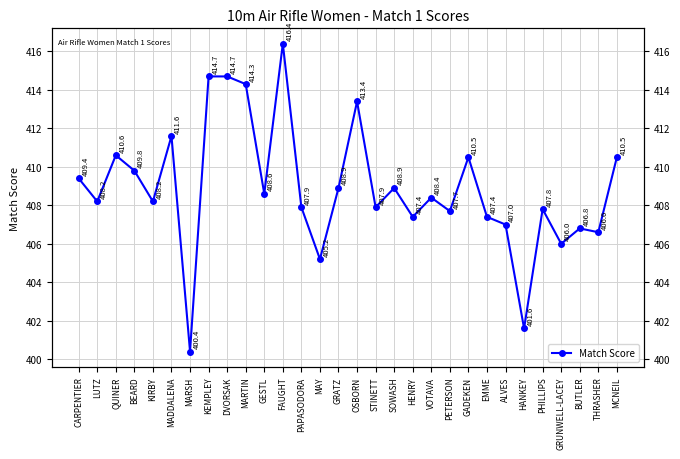

How many values exceed 408?

17